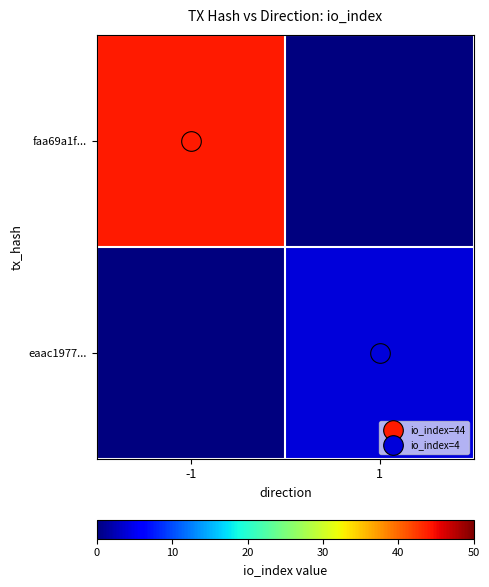

Which series changed the most between -1 and 1?

row_0